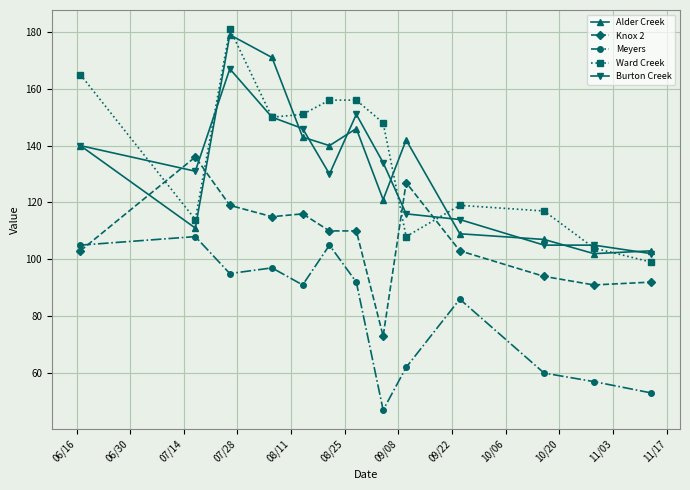

True or false: Meyers and Alder Creek intersect in this chart.

False